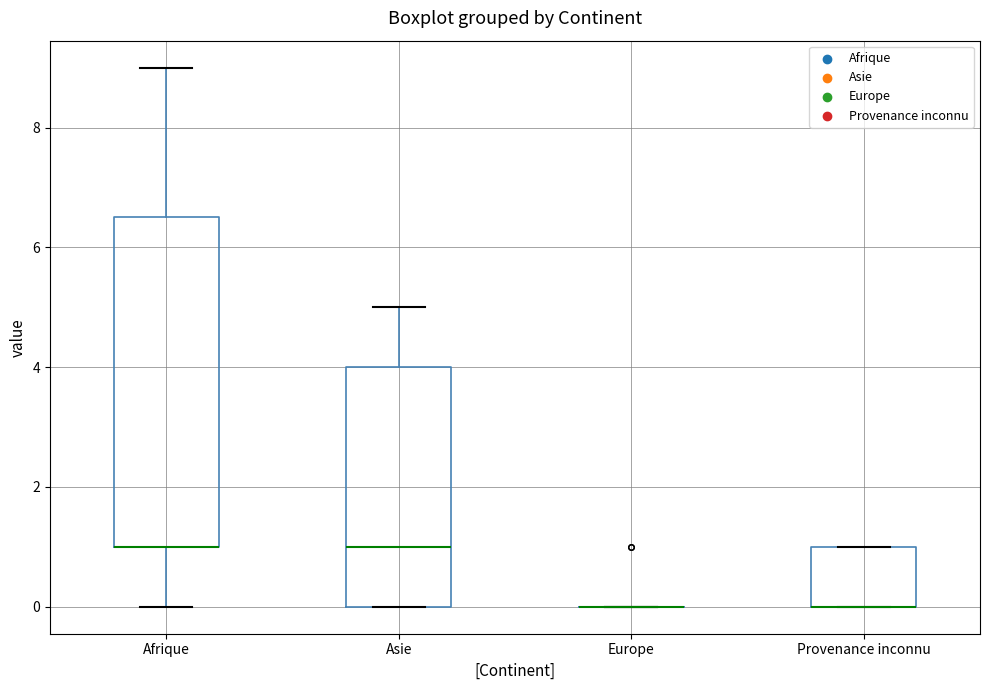

Reading left to right, transcribe this box plot: for each box, give where its median line is, the range the box spans, and where its two whiskers end, as read against the y-axis. The values are not printed on the chart, so give them approximately, as read against the axis.

Afrique: median 1.0 (drawn on the box's lower edge), box 1.0 to 6.6, whiskers 0.0 to 9.0
Asie: median 1.0, box 0.0 to 4.0, whiskers 0.0 to 5.0
Europe: box collapsed to a line at 0.0, whiskers 0.0 to 0.0
Provenance inconnu: median 0.0 (drawn on the box's lower edge), box 0.0 to 1.0, whiskers 0.0 to 1.0